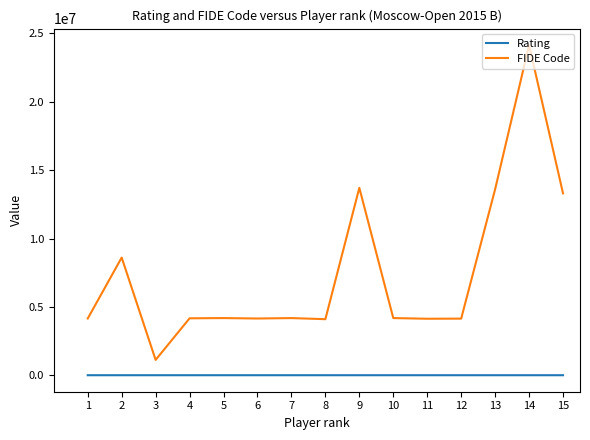

Which series has the widest spread of values?

FIDE Code